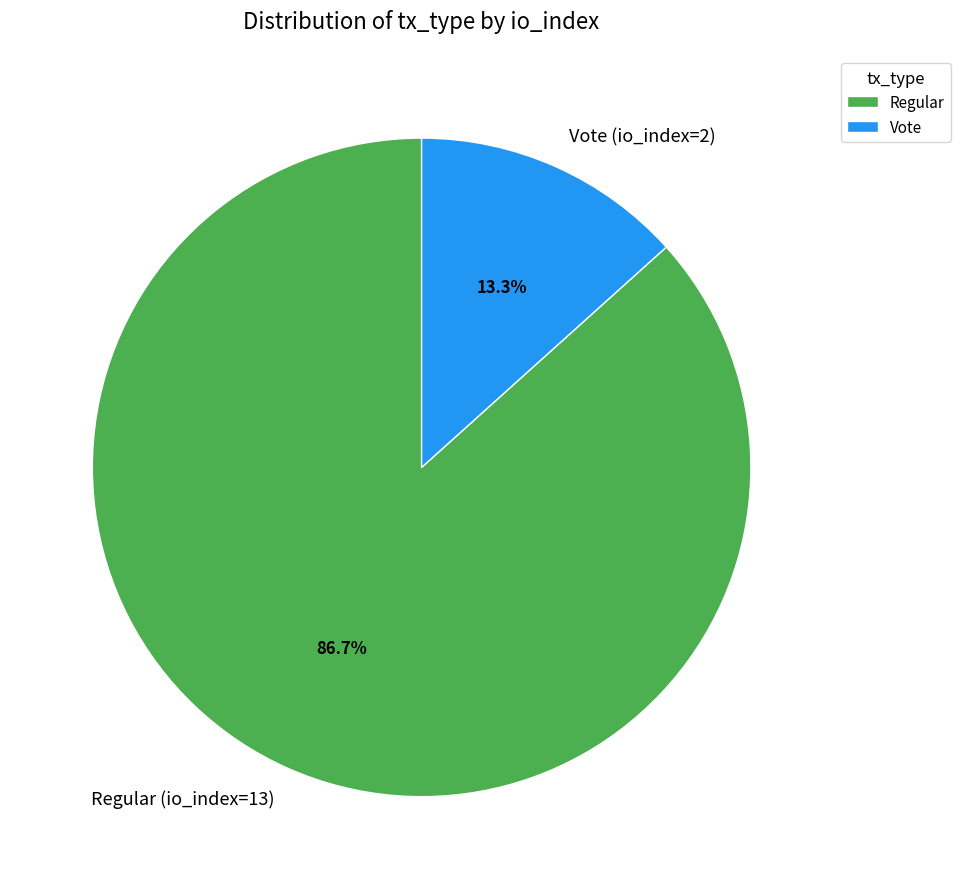

Which slice represents more than half of the pie?

Regular (io_index=13)